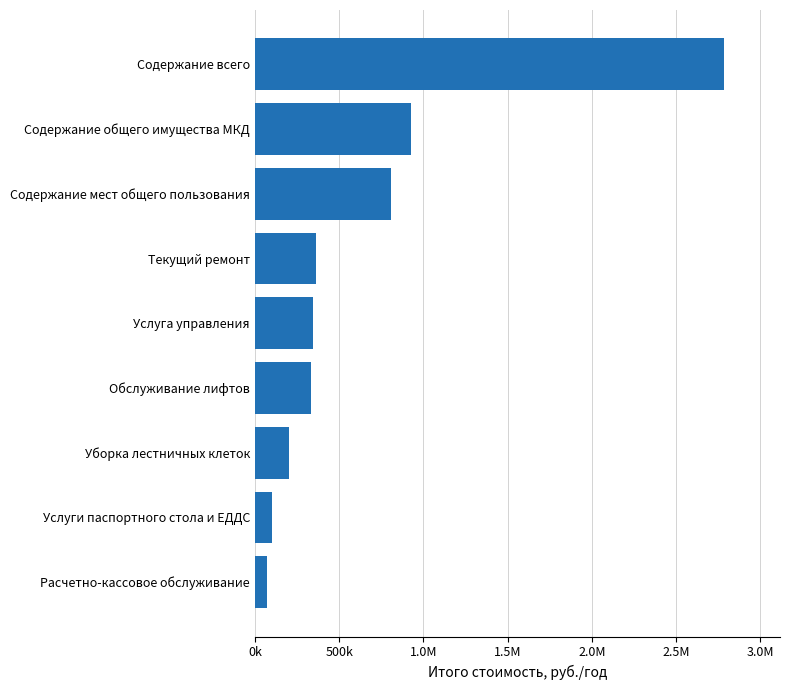

Does the chart contain any negative values?

No